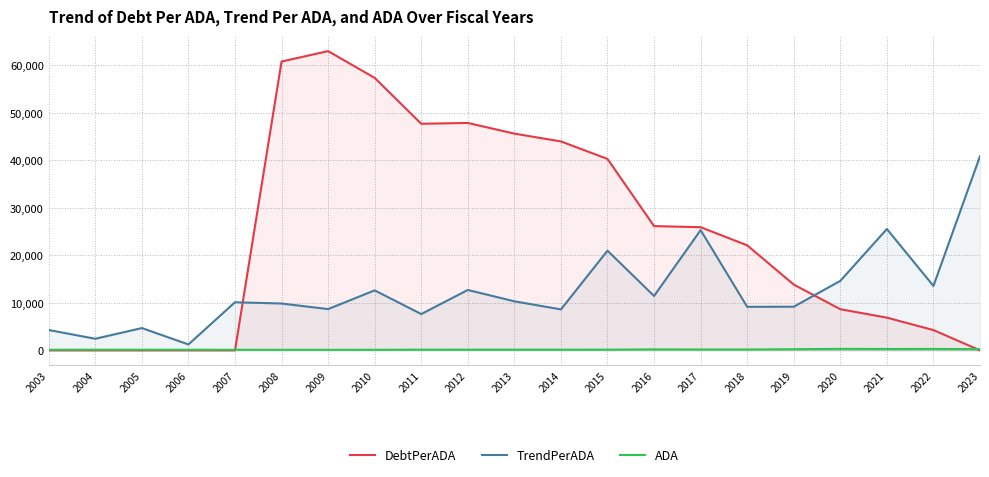

What is the difference between the maximum and minimum values in the DebtPerADA series?

62991.4